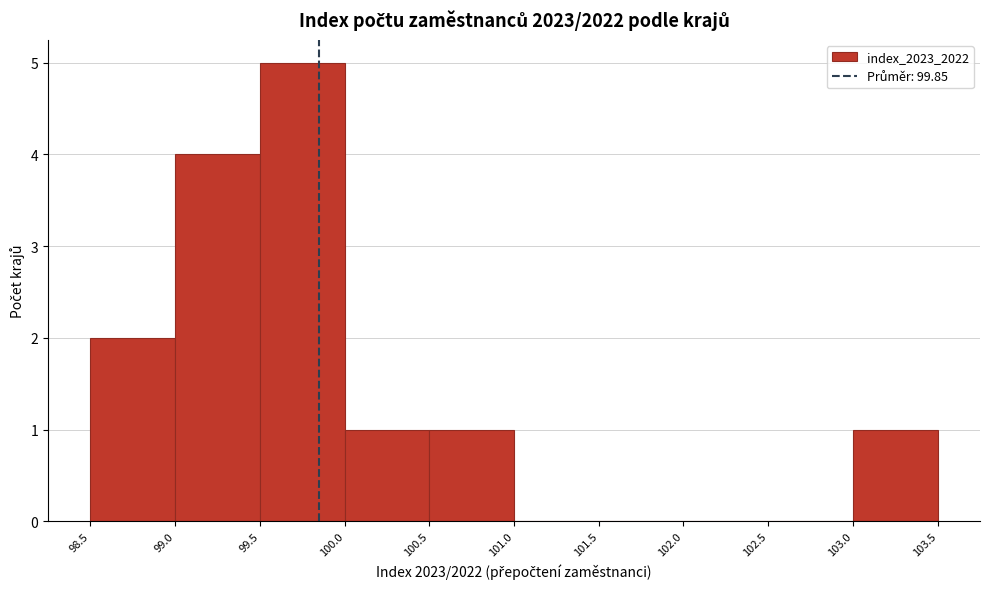

Over which range of the x-axis is the bar tallest?

99.5 to 100.0